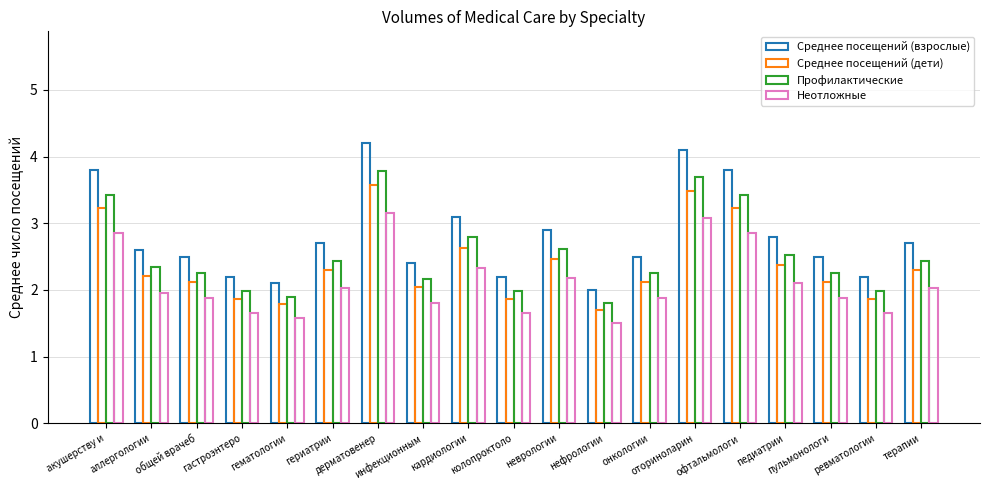

Reading left to right, transcribe all the data shown in this chart.

Среднее посещений (взрослые): акушерству и=3.8	аллергологии=2.6	общей врачеб=2.5	гастроэнтеро=2.2	гематологии=2.1	гериатрии=2.7	дерматовенер=4.2	инфекционным=2.4	кардиологии=3.1	колопроктоло=2.2	неврологии=2.9	нефрологии=2.0	онкологии=2.5	оториноларин=4.1	офтальмологи=3.8	педиатрии=2.8	пульмонологи=2.5	ревматологии=2.2	терапии=2.7
Среднее посещений (дети): акушерству и=3.2	аллергологии=2.2	общей врачеб=2.1	гастроэнтеро=1.9	гематологии=1.8	гериатрии=2.3	дерматовенер=3.6	инфекционным=2.0	кардиологии=2.6	колопроктоло=1.9	неврологии=2.5	нефрологии=1.7	онкологии=2.1	оториноларин=3.5	офтальмологи=3.2	педиатрии=2.4	пульмонологи=2.1	ревматологии=1.9	терапии=2.3
Профилактические: акушерству и=3.4	аллергологии=2.3	общей врачеб=2.2	гастроэнтеро=2.0	гематологии=1.9	гериатрии=2.4	дерматовенер=3.8	инфекционным=2.2	кардиологии=2.8	колопроктоло=2.0	неврологии=2.6	нефрологии=1.8	онкологии=2.2	оториноларин=3.7	офтальмологи=3.4	педиатрии=2.5	пульмонологи=2.2	ревматологии=2.0	терапии=2.4
Неотложные: акушерству и=2.8	аллергологии=2.0	общей врачеб=1.9	гастроэнтеро=1.7	гематологии=1.6	гериатрии=2.0	дерматовенер=3.2	инфекционным=1.8	кардиологии=2.3	колопроктоло=1.7	неврологии=2.2	нефрологии=1.5	онкологии=1.9	оториноларин=3.1	офтальмологи=2.8	педиатрии=2.1	пульмонологи=1.9	ревматологии=1.7	терапии=2.0